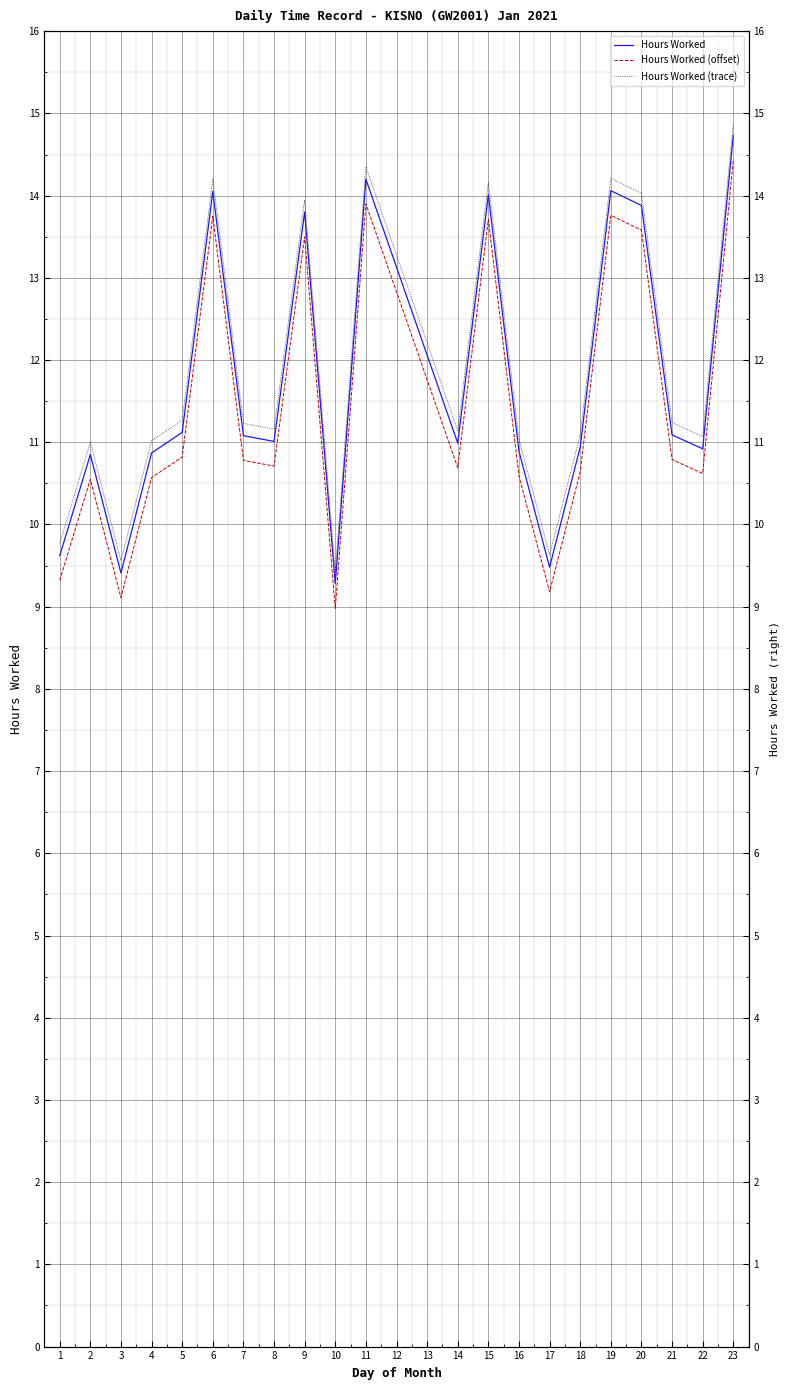

What is the minimum value shown in the chart?

9.0